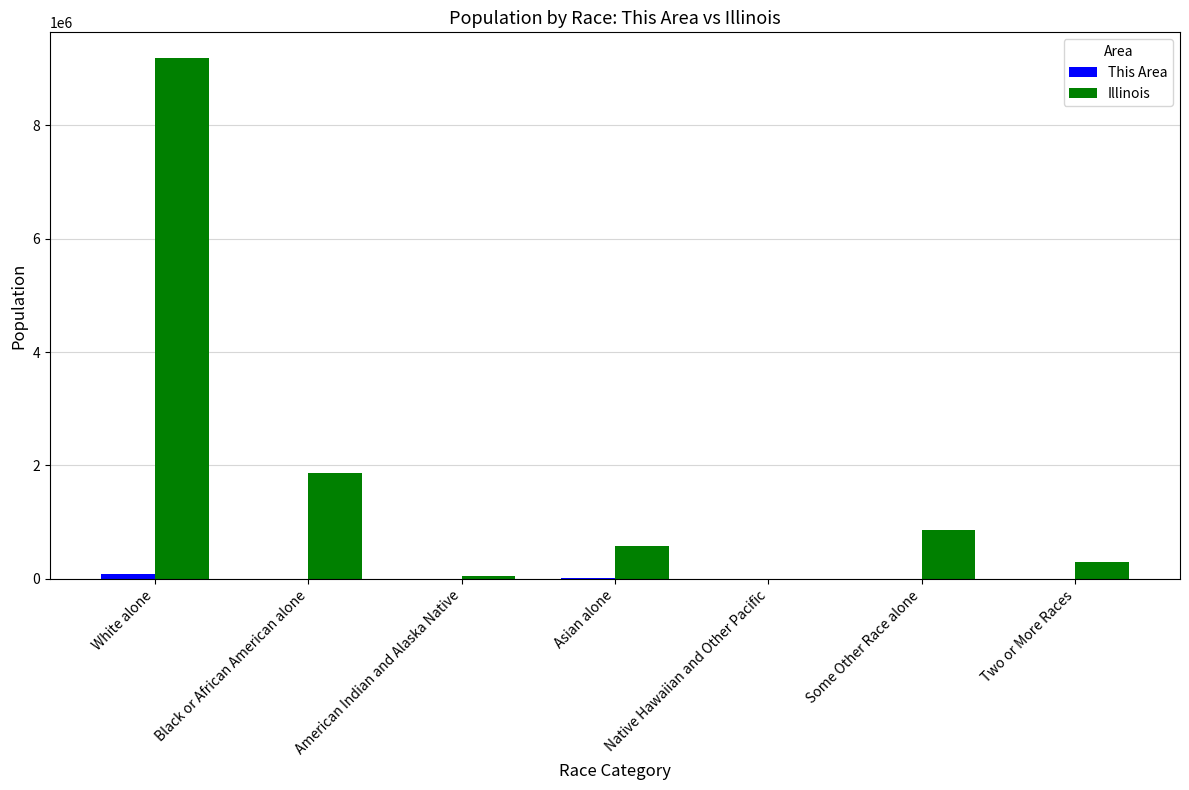

The value of Illinois at Black or African American alone is 1268002. True or false?

False